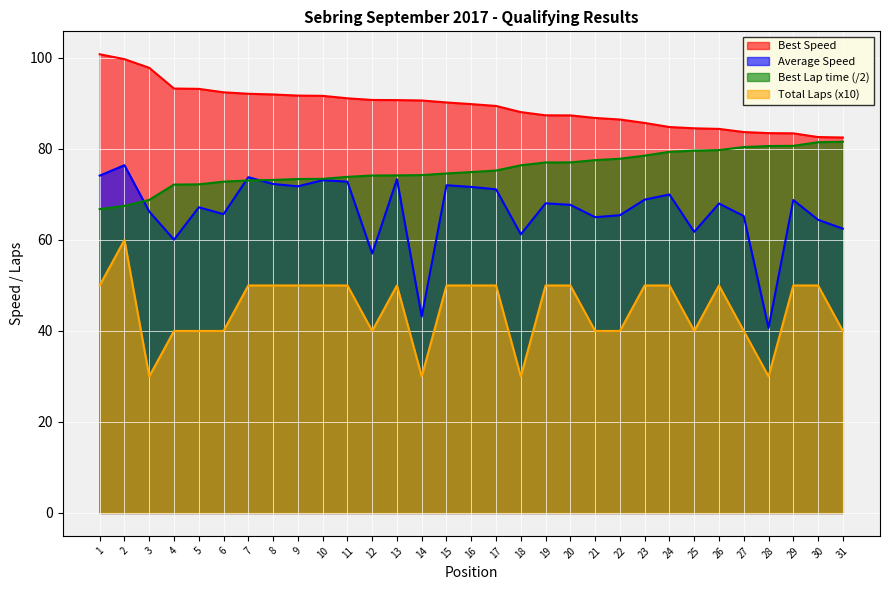

How many interior local valleys does the Total Laps series have?

6